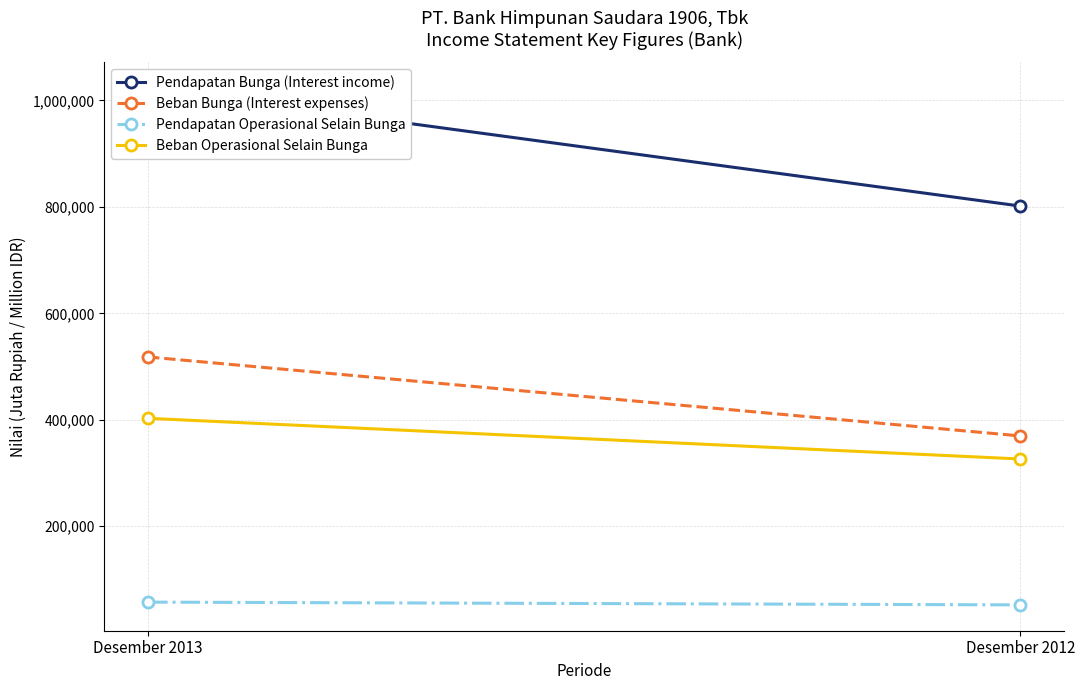

Read the Beban Operasional Selain Bunga value at Desember 2012.

326167